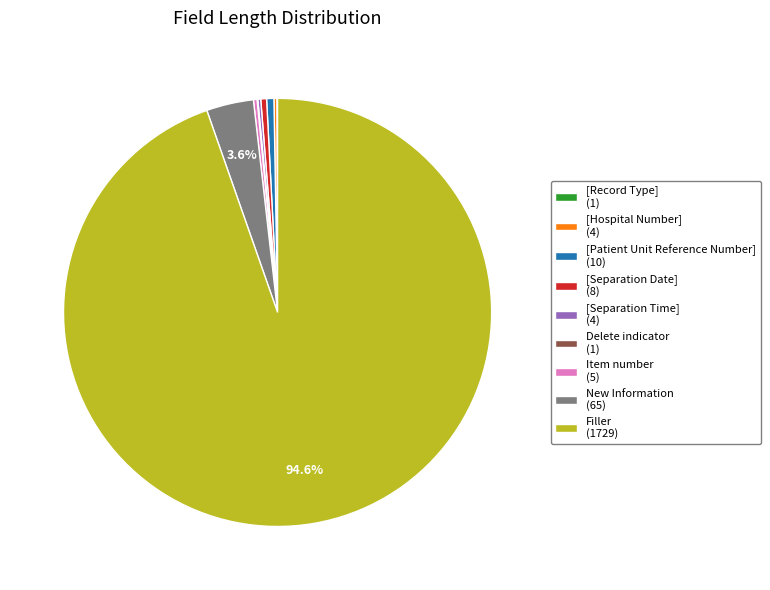

Is the sum of Filler and [Separation Date] greater than half?

Yes